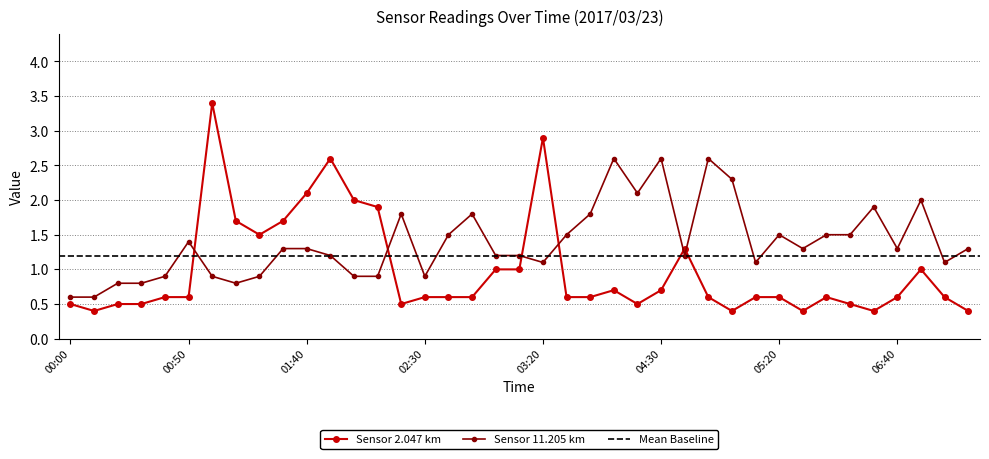

Which series has the widest spread of values?

2.047